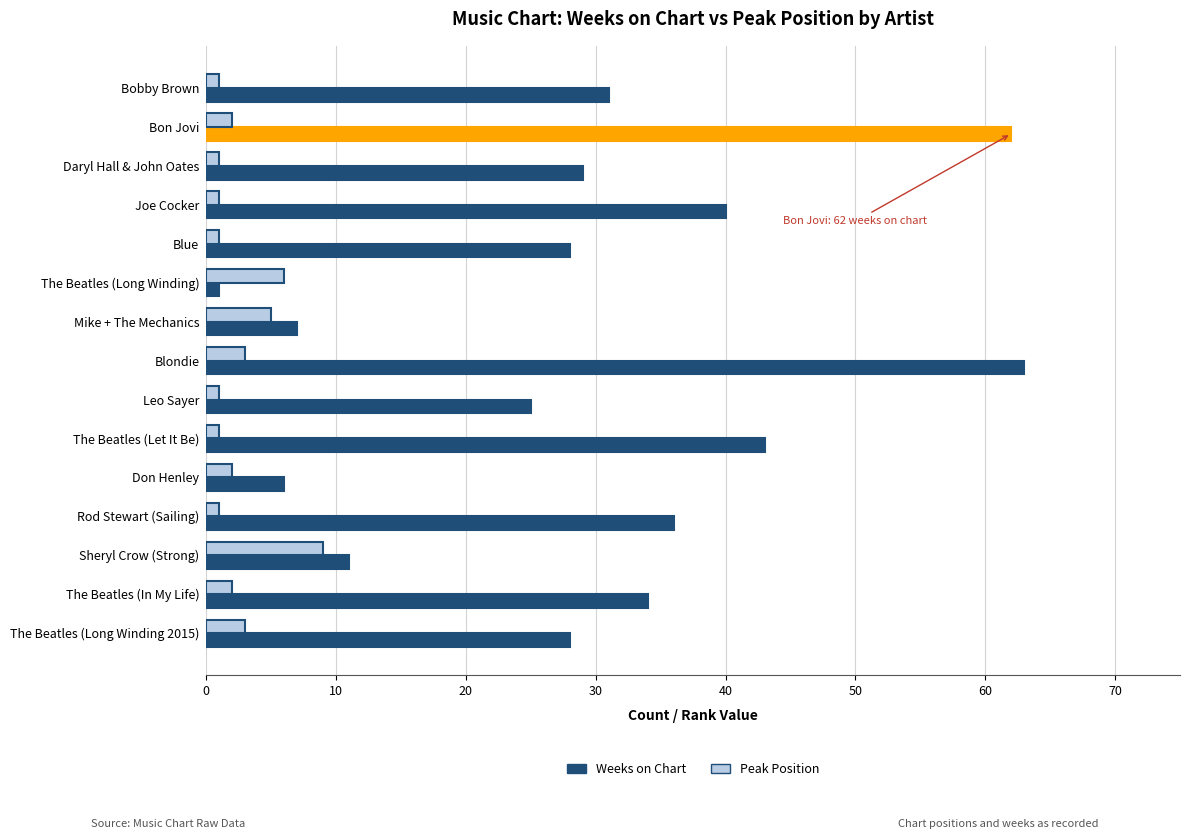

What is the maximum value for Weeks on Chart?

63